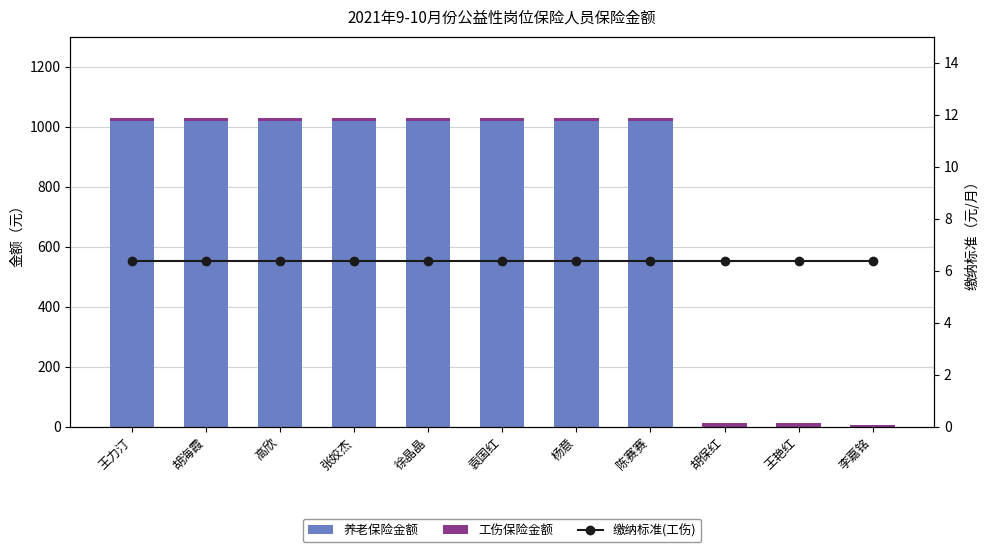

The value of 缴纳标准(工伤) at 张姣杰 is 9.6. True or false?

False